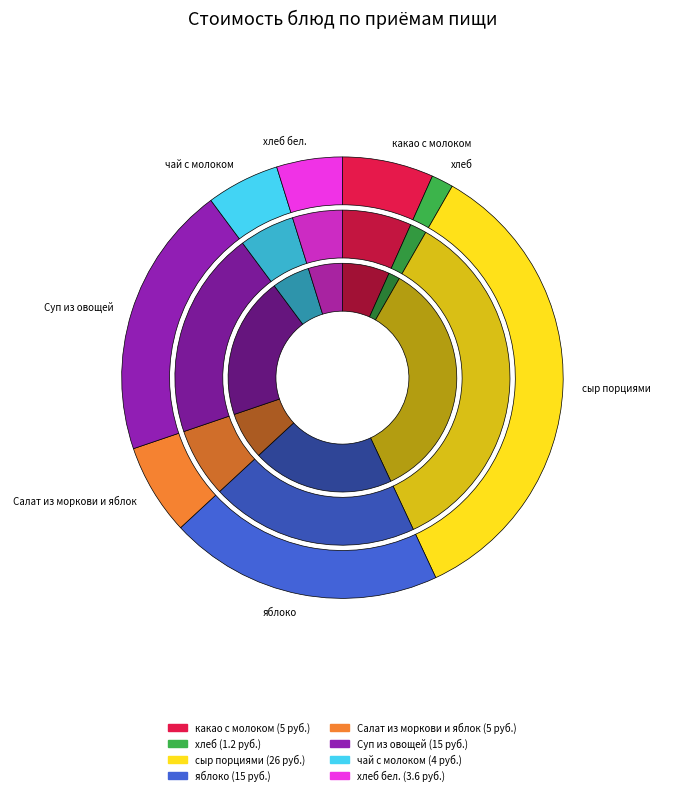

To the nearest percent, what is the average slice percentage?

12%